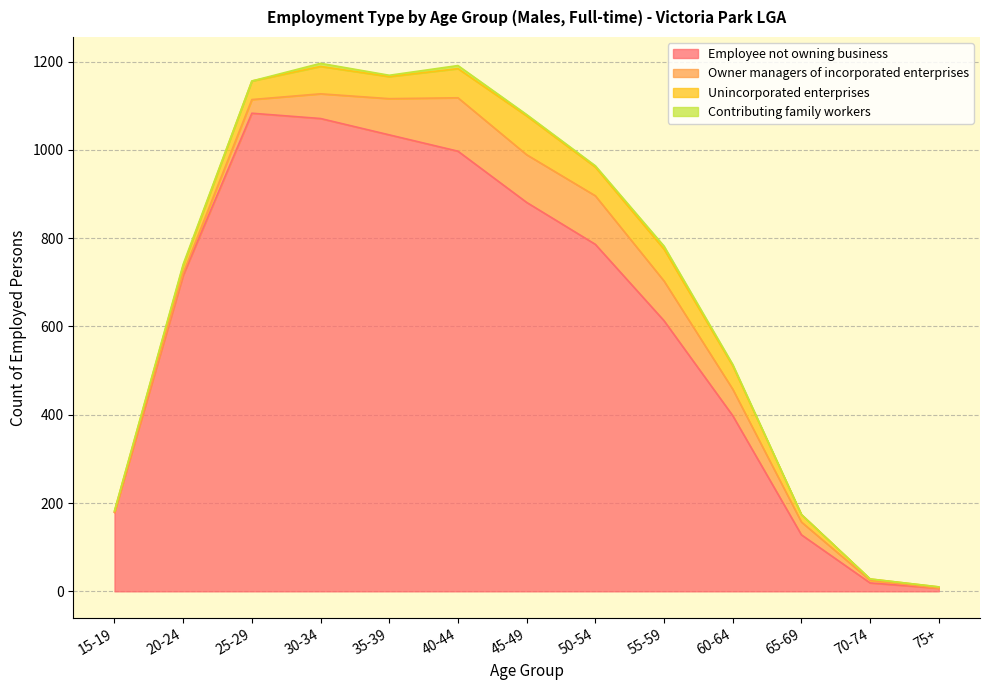

How many data points in Employee not owning business are less than 716?

6